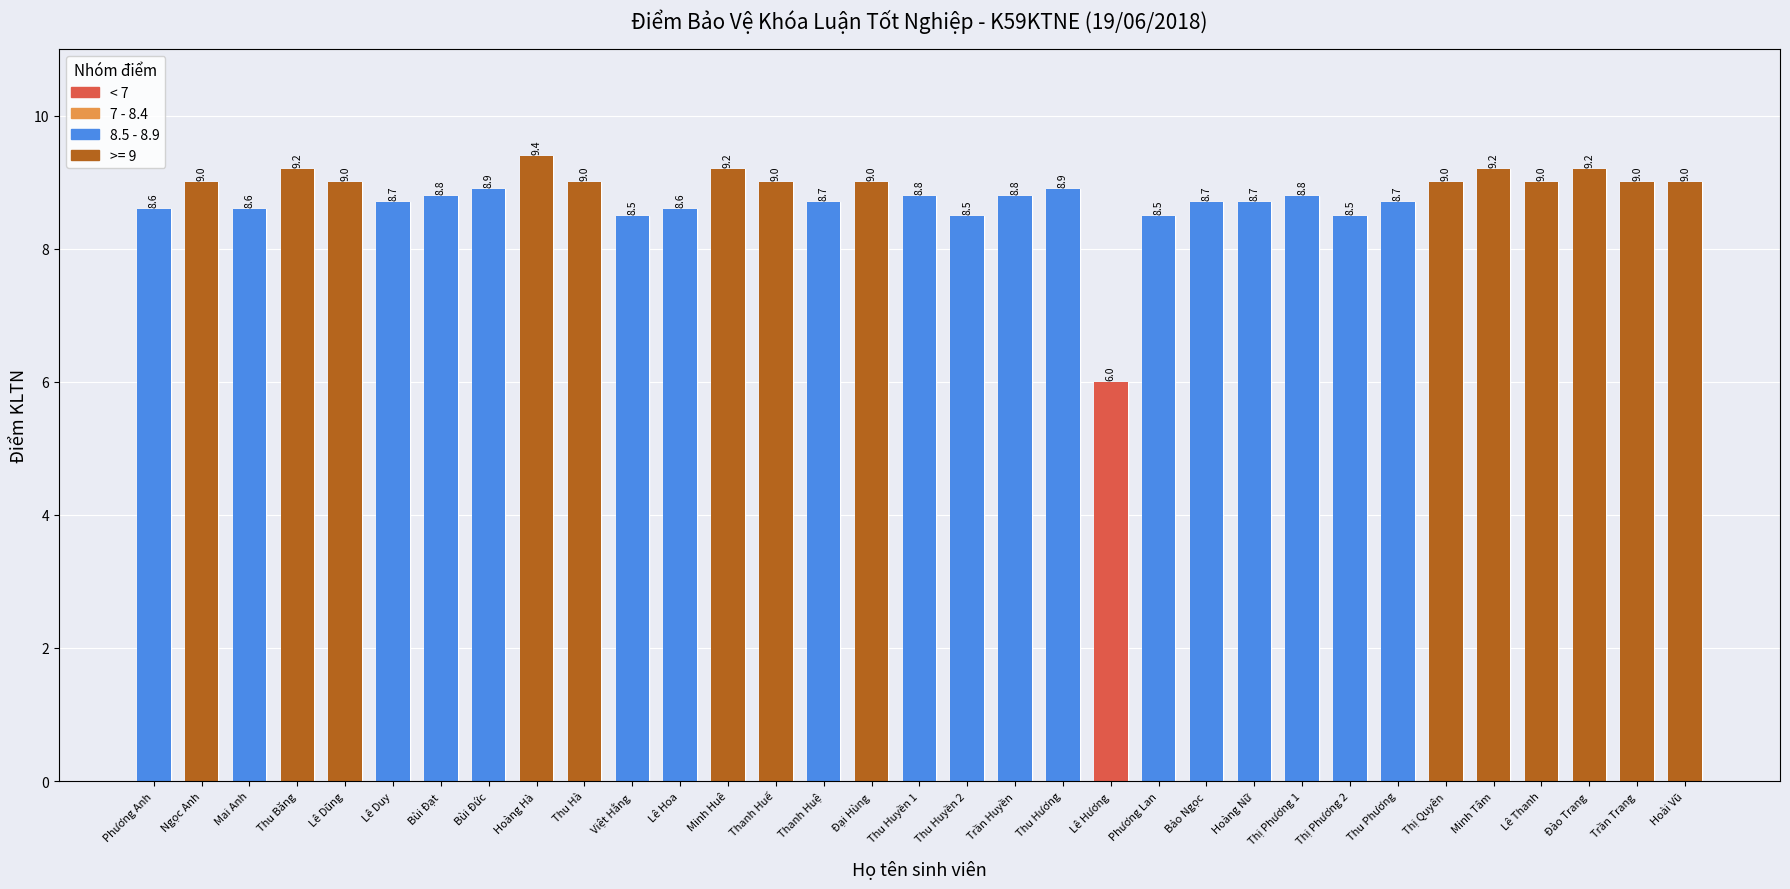

Approximately how many times larger is the value at Thị Phương 2 compared to Thu Phương?

1.0